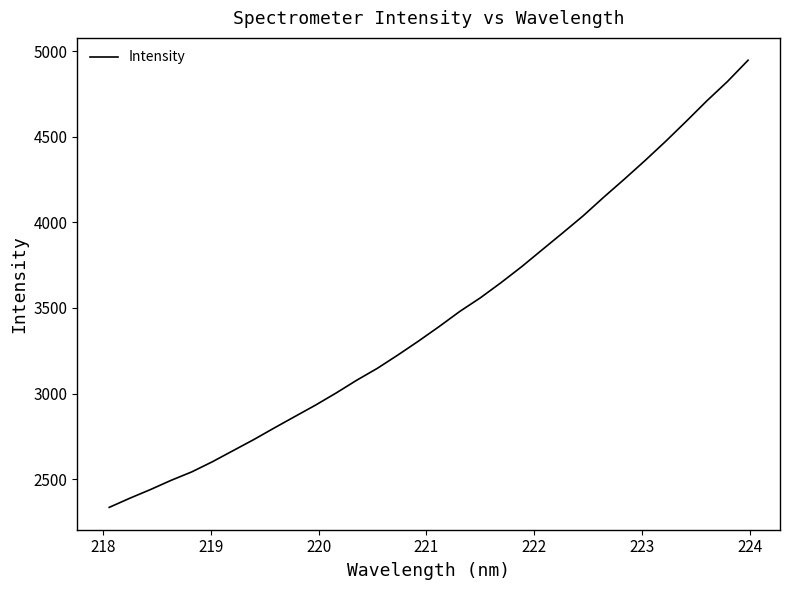

What is the difference between the maximum and minimum values?

2612.0